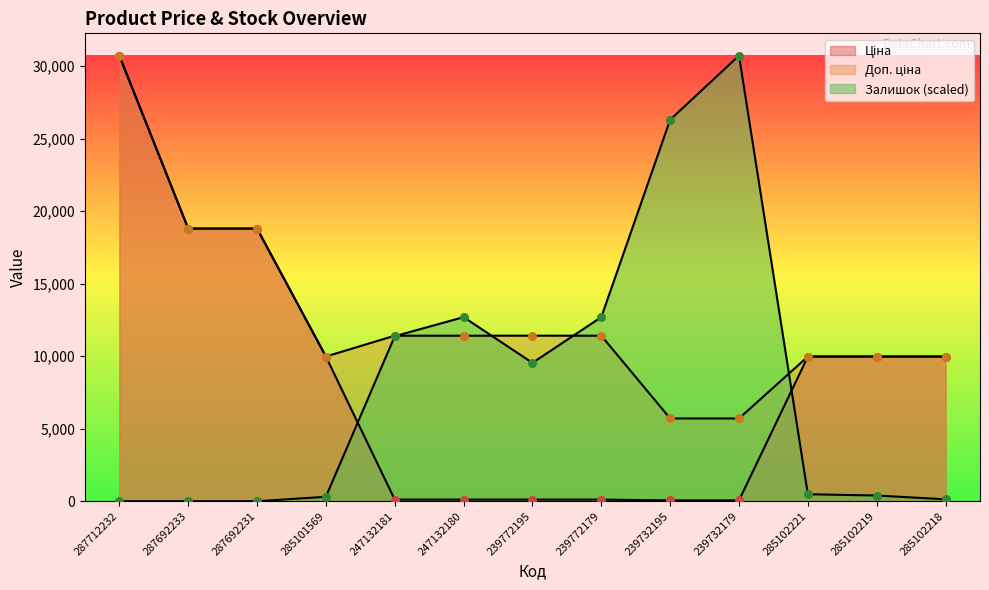

At which category is the sum across all series the highest?

287712232